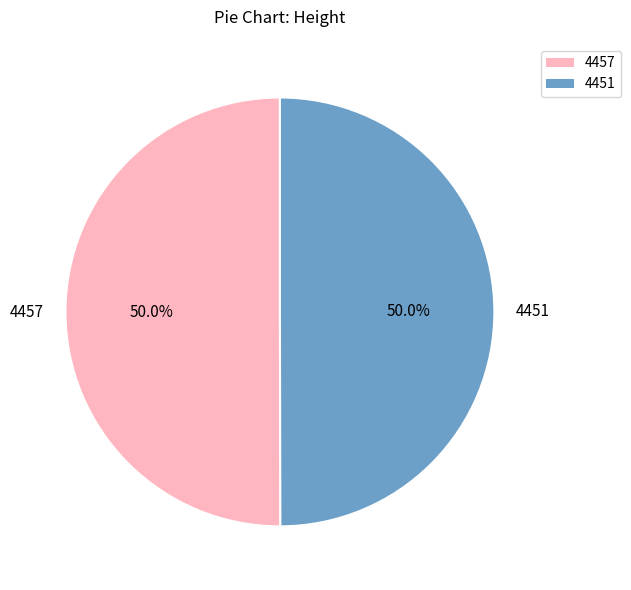

How many segments does this pie chart have?

2